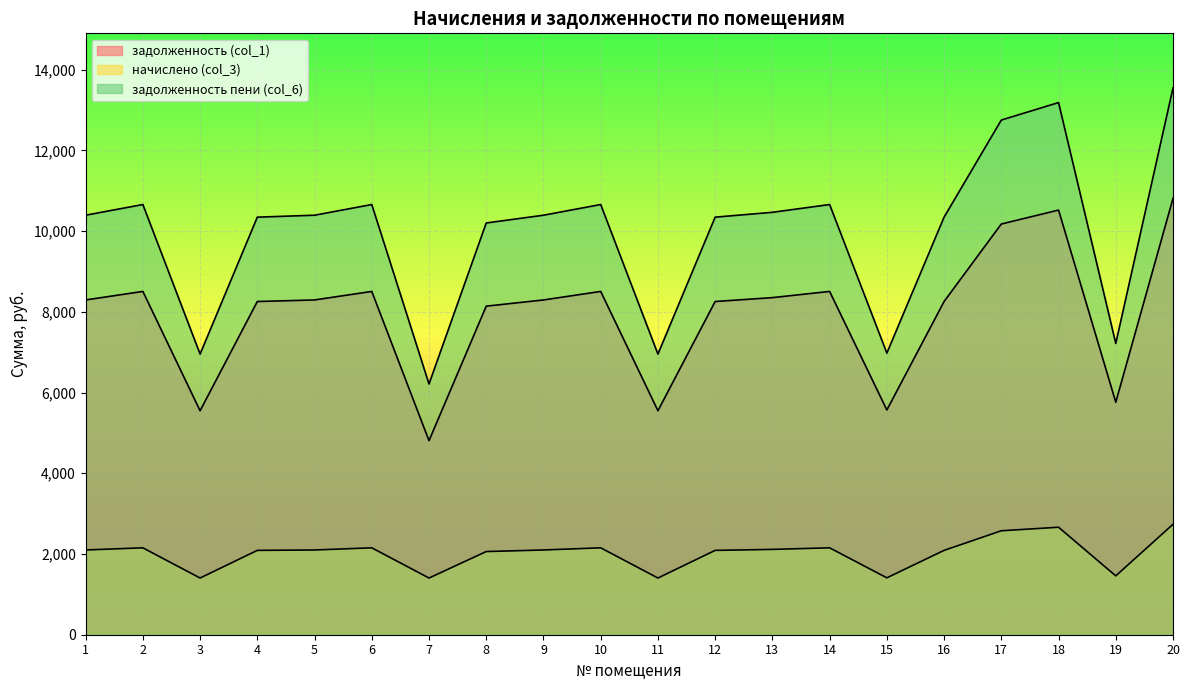

Which label corresponds to the largest value in the chart?

20